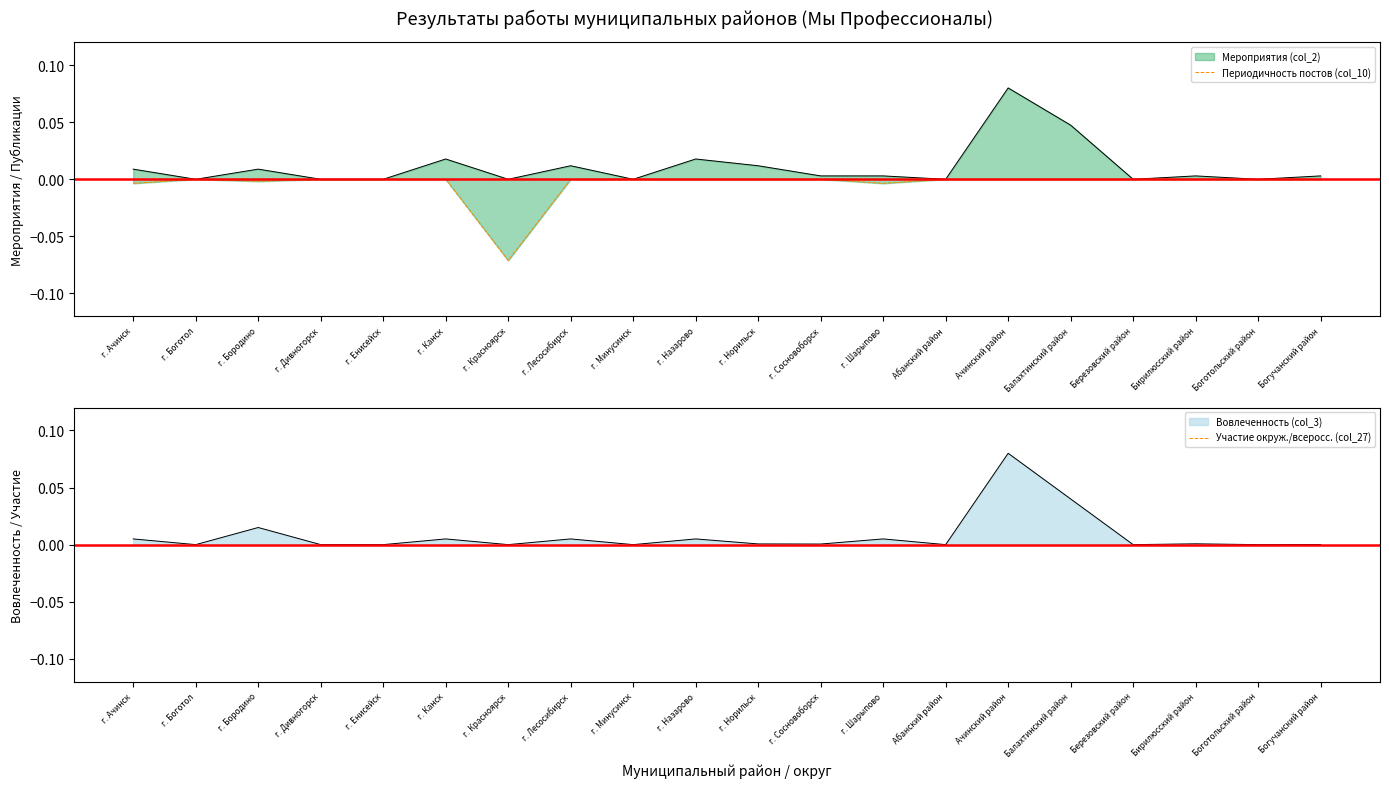

True or false: Участие окруж./всеросс. (col_27) and Периодичность постов (col_10) cross at least once.

False